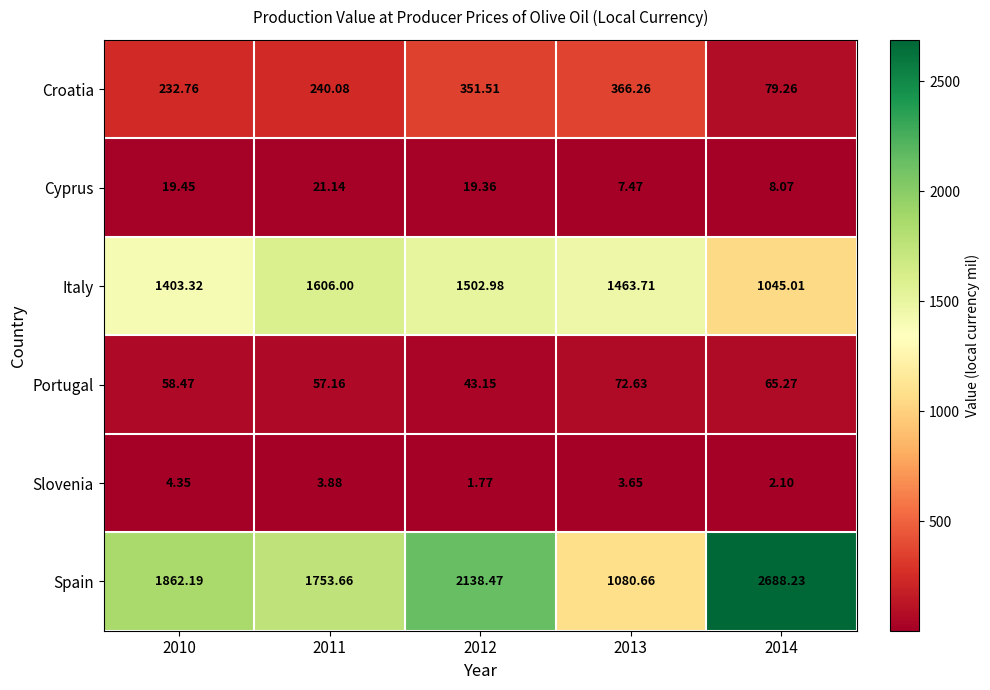

Which series changed the most between 2011 and 2012?

Spain